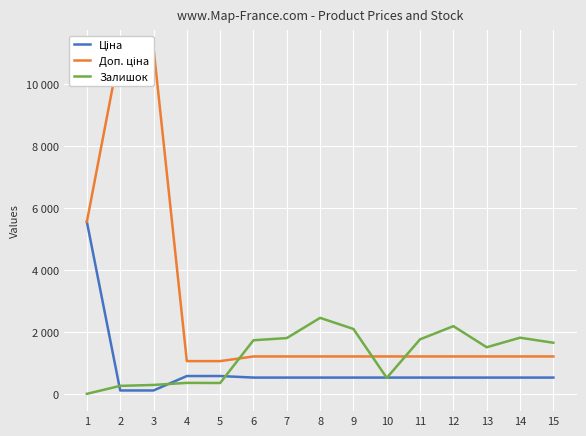

At how many categories does at least one series exceed 1275?

12